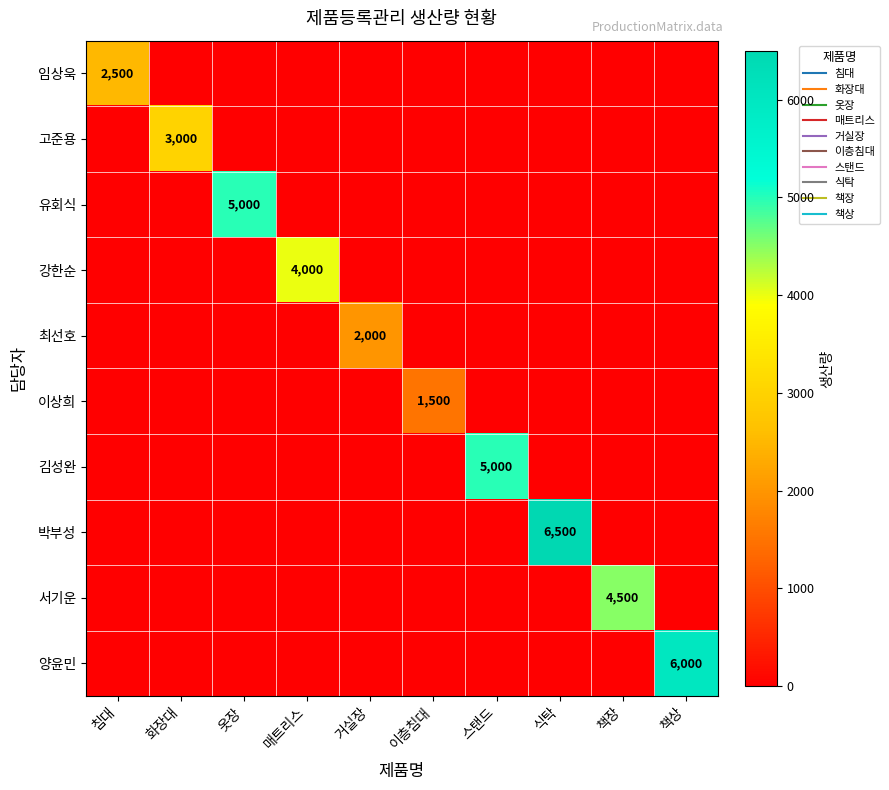

What is the difference between the maximum and minimum values in the 박부성 series?

6500